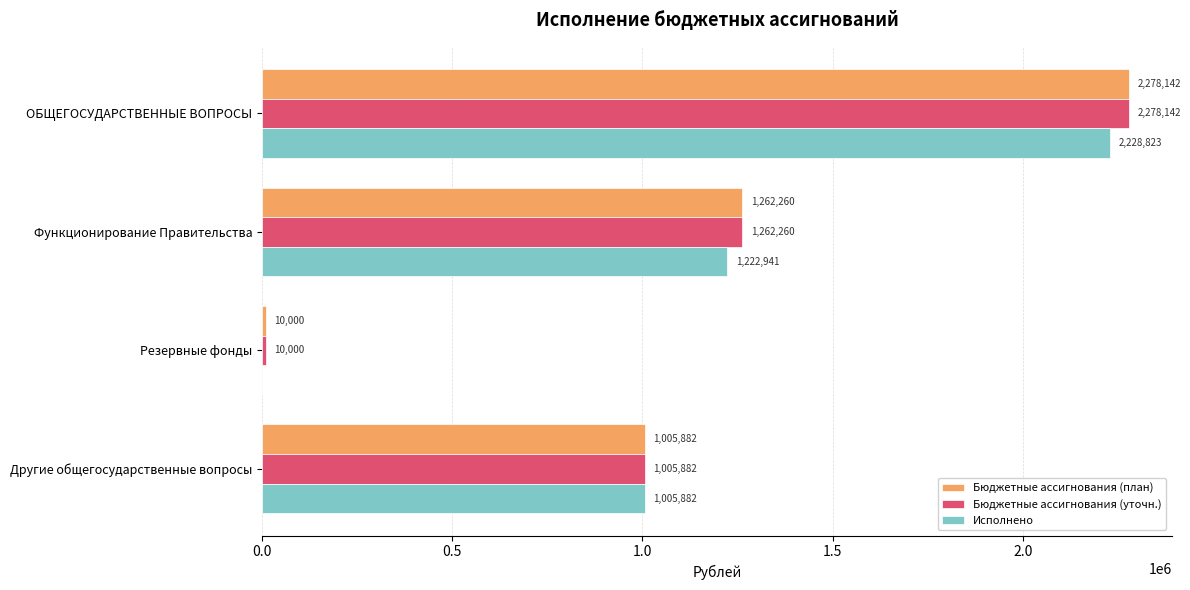

At which label does Бюджетные ассигнования (план) reach its peak?

ОБЩЕГОСУДАРСТВЕННЫЕ ВОПРОСЫ